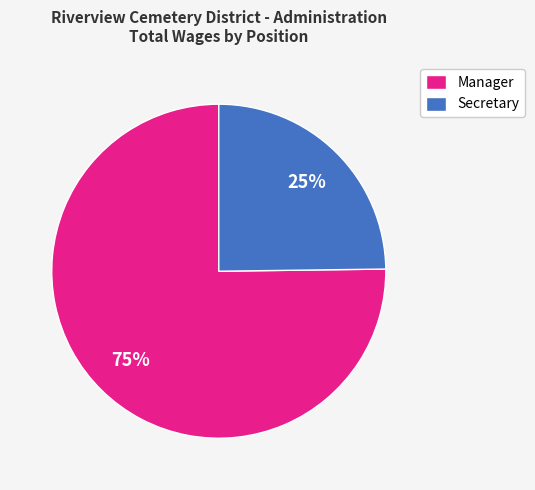

Which slice is the smallest?

Secretary